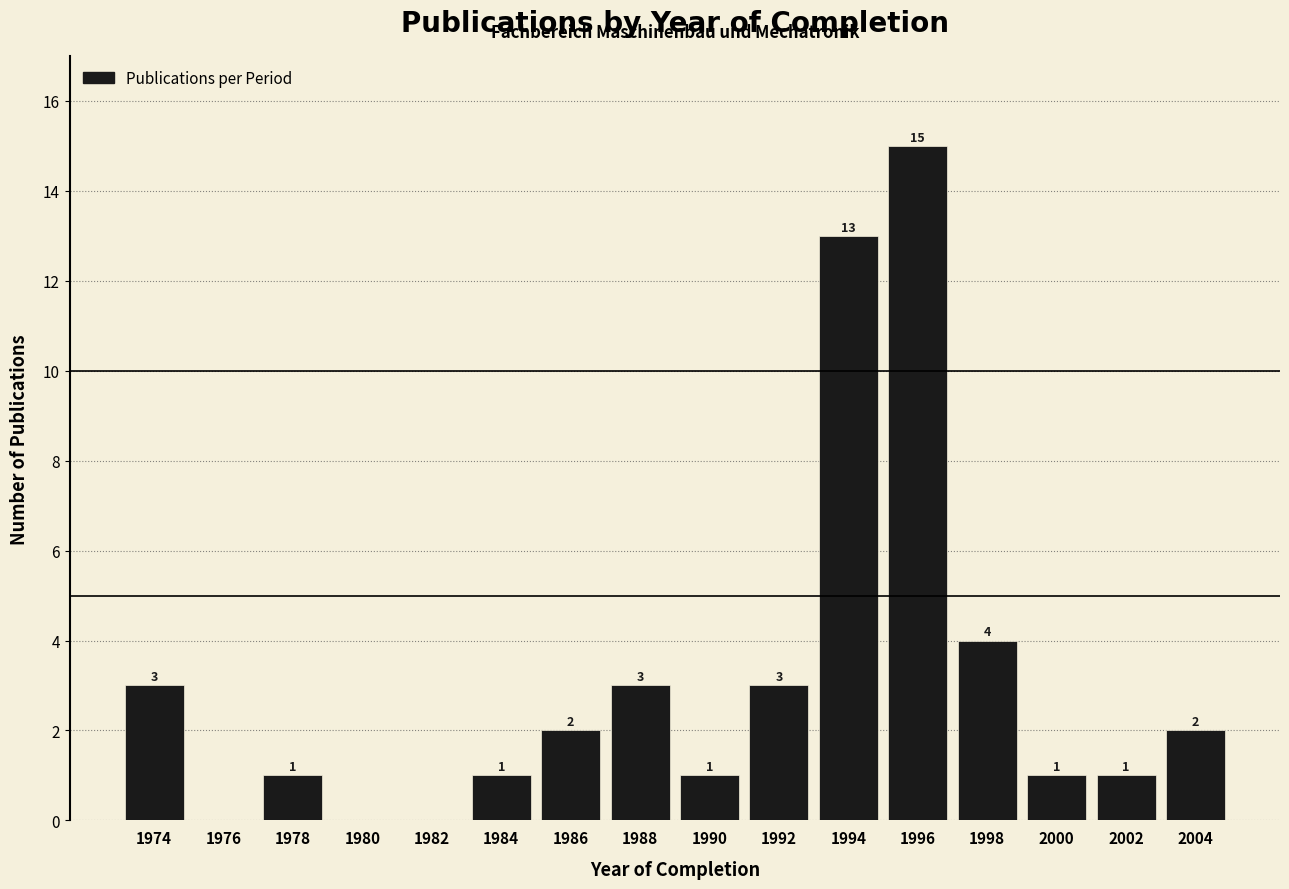

Reading left to right, transcribe all the data shown in this chart.

1974=3	1976=0	1978=1	1980=0	1982=0	1984=1	1986=2	1988=3	1990=1	1992=3	1994=13	1996=15	1998=4	2000=1	2002=1	2004=2